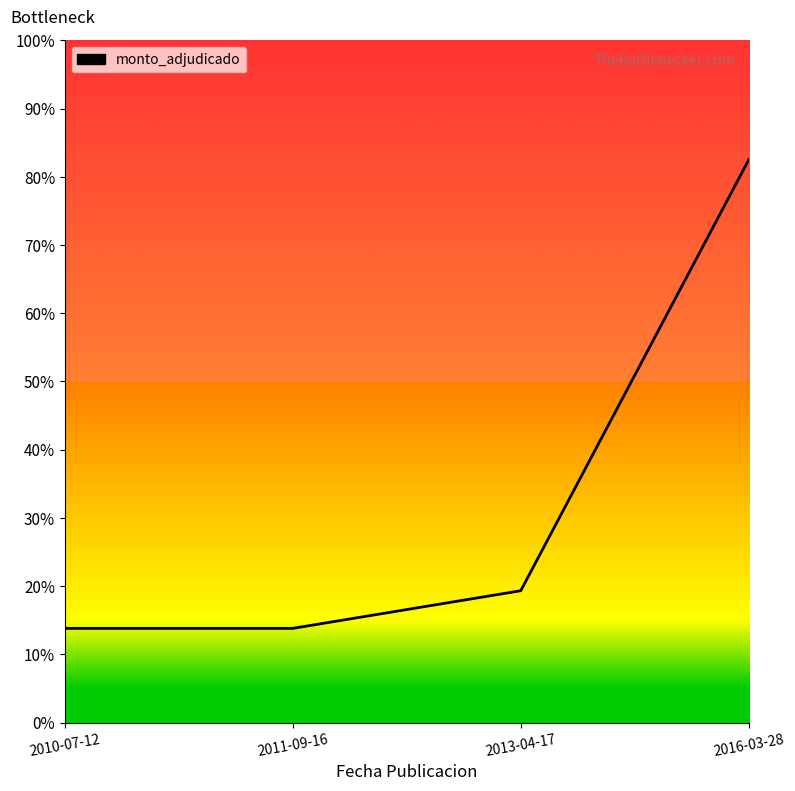

True or false: the data shows 0.1 at 2010-07-12.

True